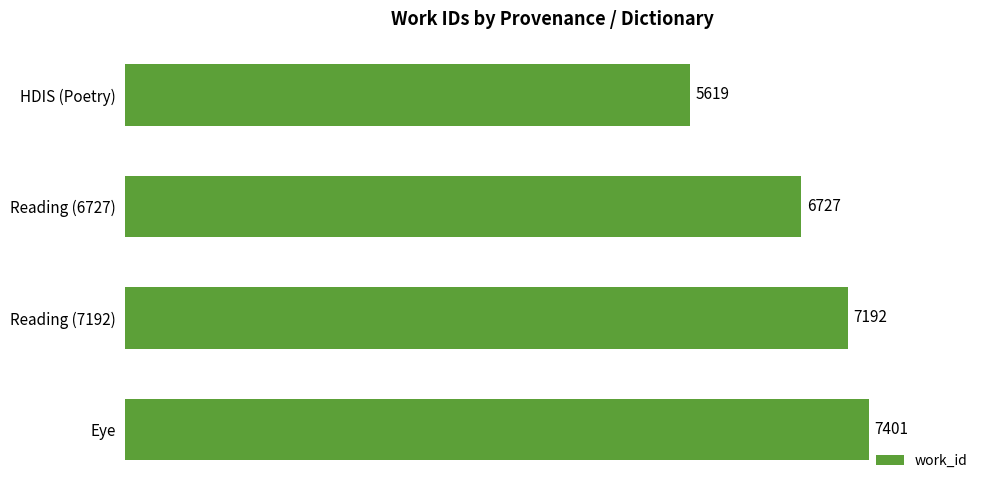

List the labels in order of value, largest first.

Eye, Reading (7192), Reading (6727), HDIS (Poetry)